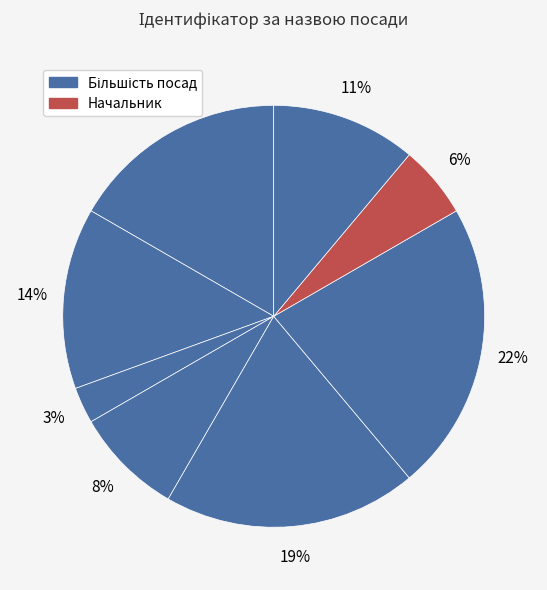

How many segments does this pie chart have?

8